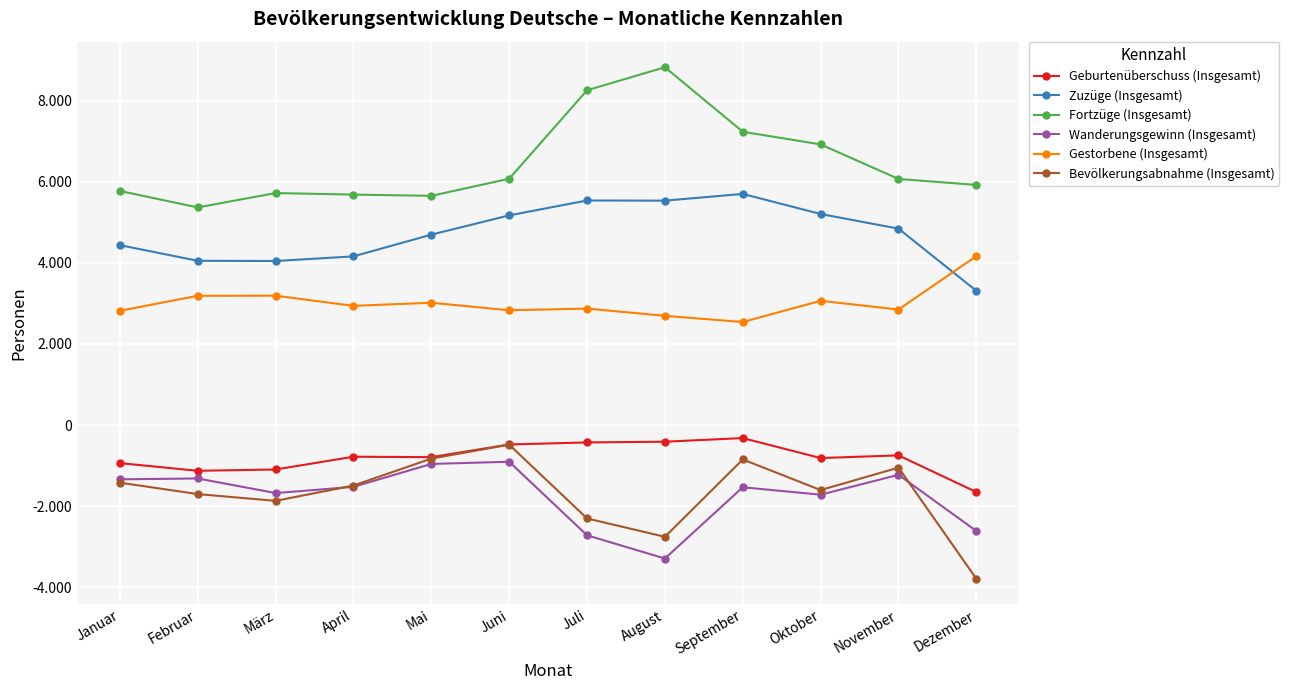

What are all the series names shown in the legend?

Geburtenüberschuss (Insgesamt), Zuzüge (Insgesamt), Fortzüge (Insgesamt), Wanderungsgewinn (Insgesamt), Gestorbene (Insgesamt), Bevölkerungsabnahme (Insgesamt)